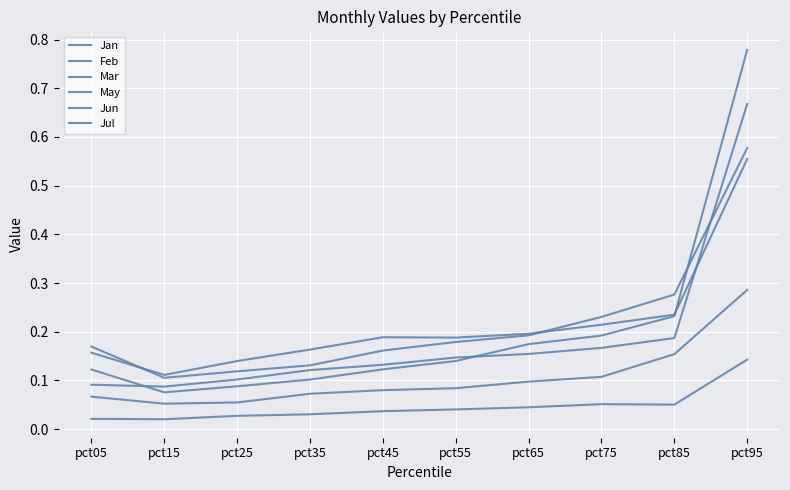

Is it true that Jul equals 0.6 at pct95?

True